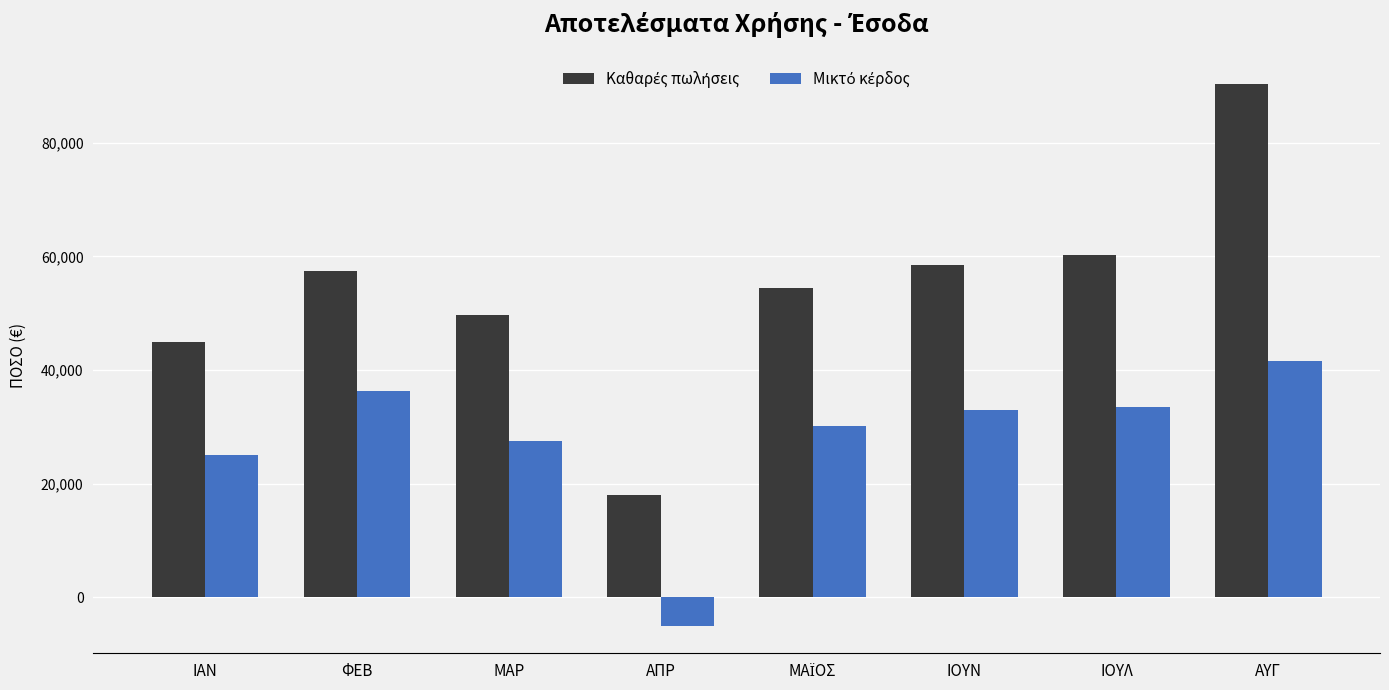

What is the label of the 3rd bar from the left?

ΜΑΡ